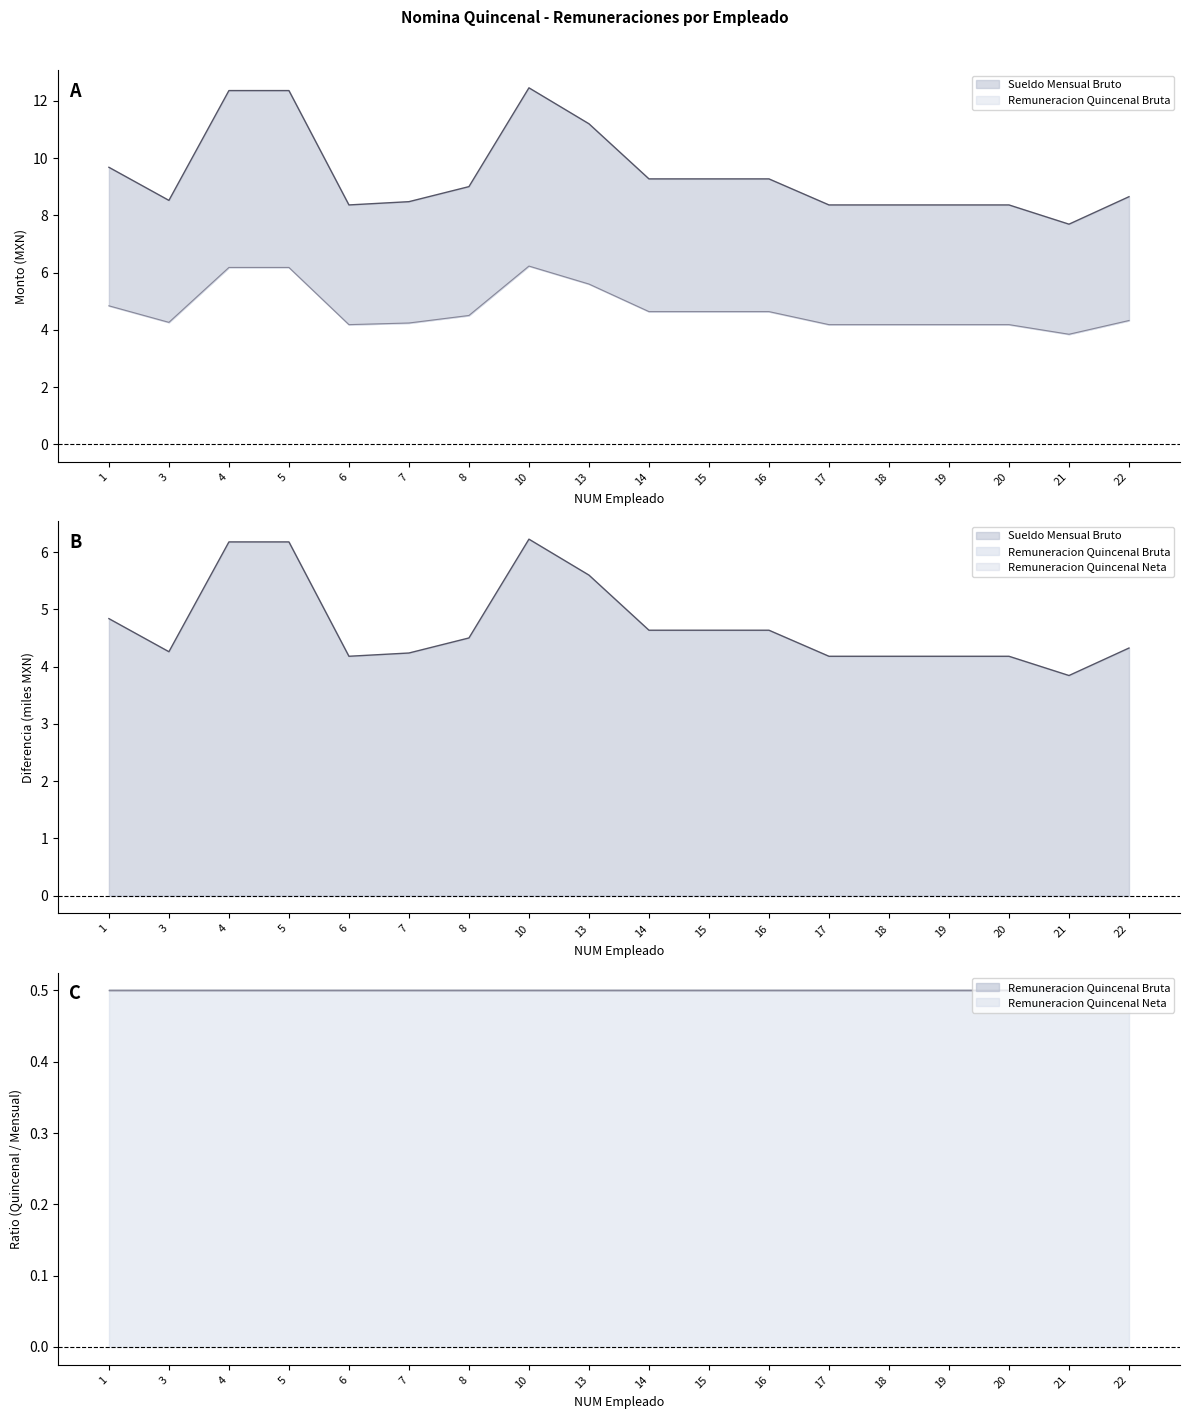

What is the greatest value displayed?

12.5